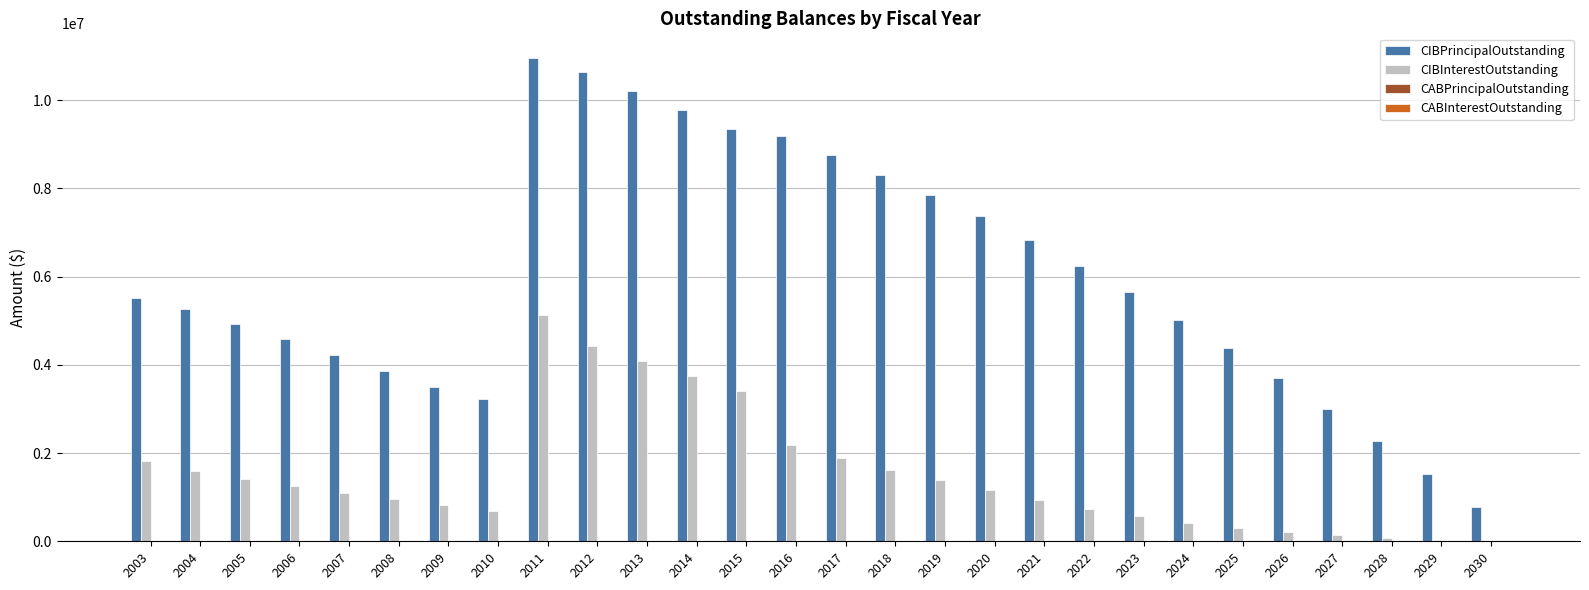

What is the maximum value for CIBPrincipalOutstanding?

10965000.0